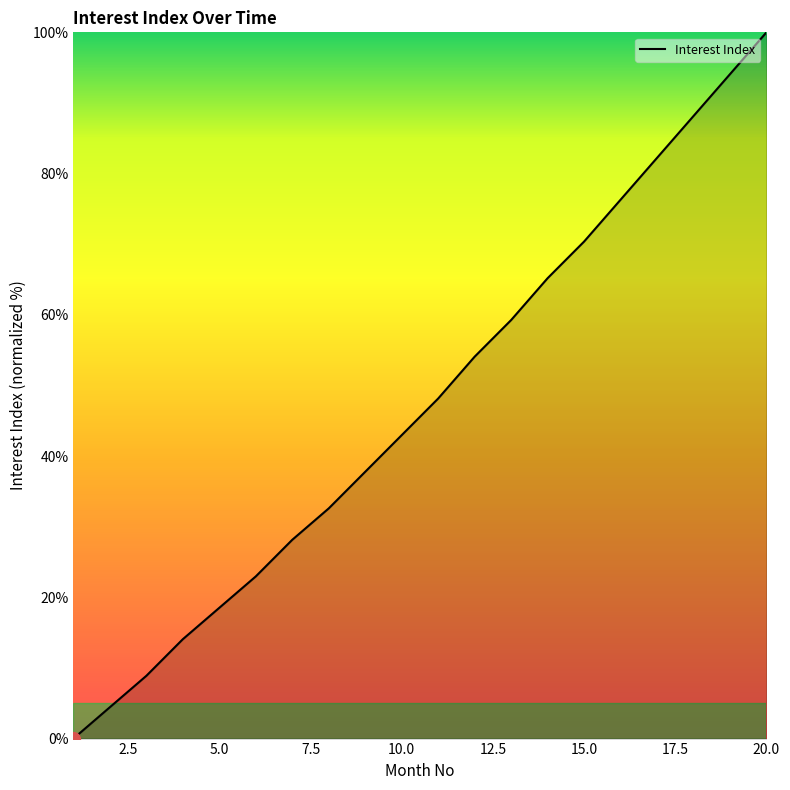

What is the greatest value displayed?

100.0